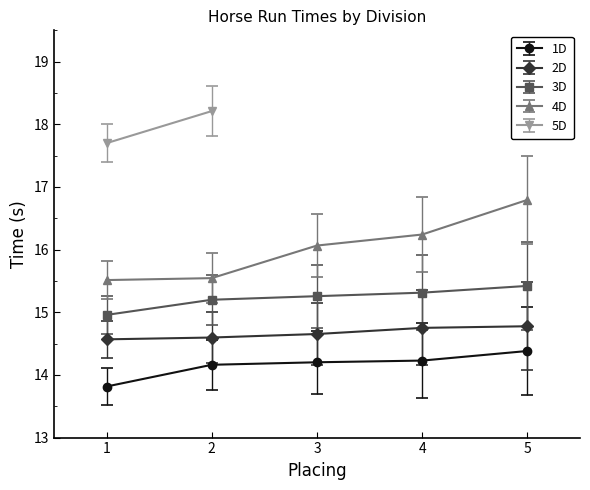

What is the lowest value of the 4D series?

15.5